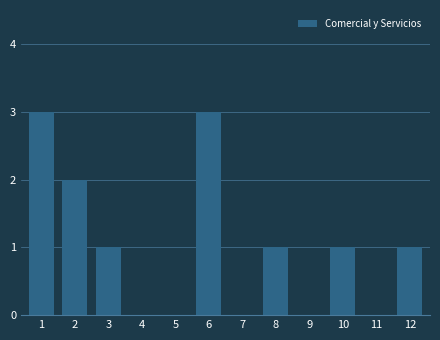

Reading left to right, extract all data points from this chart.

1=3	2=2	3=1	4=0	5=0	6=3	7=0	8=1	9=0	10=1	11=0	12=1